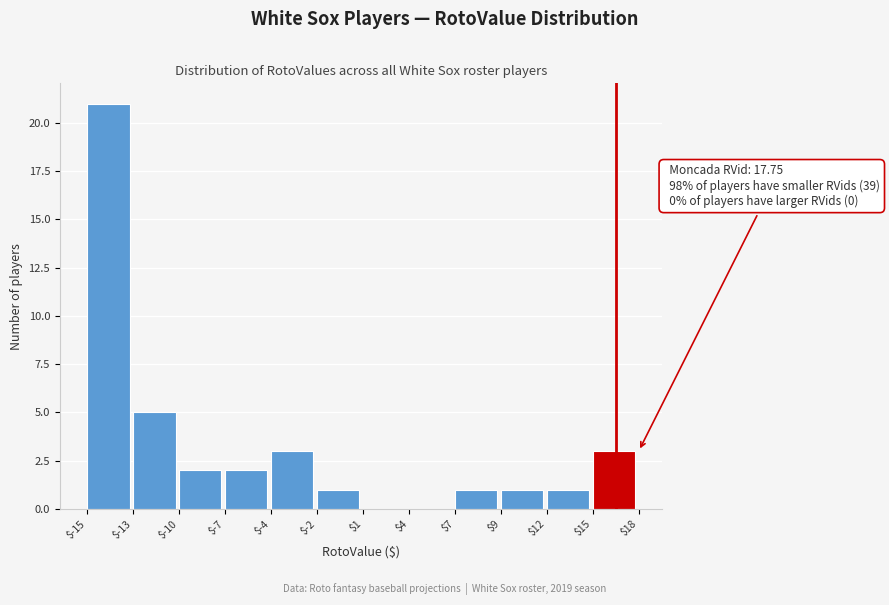

True or false: the data shows 1 at $7.

True